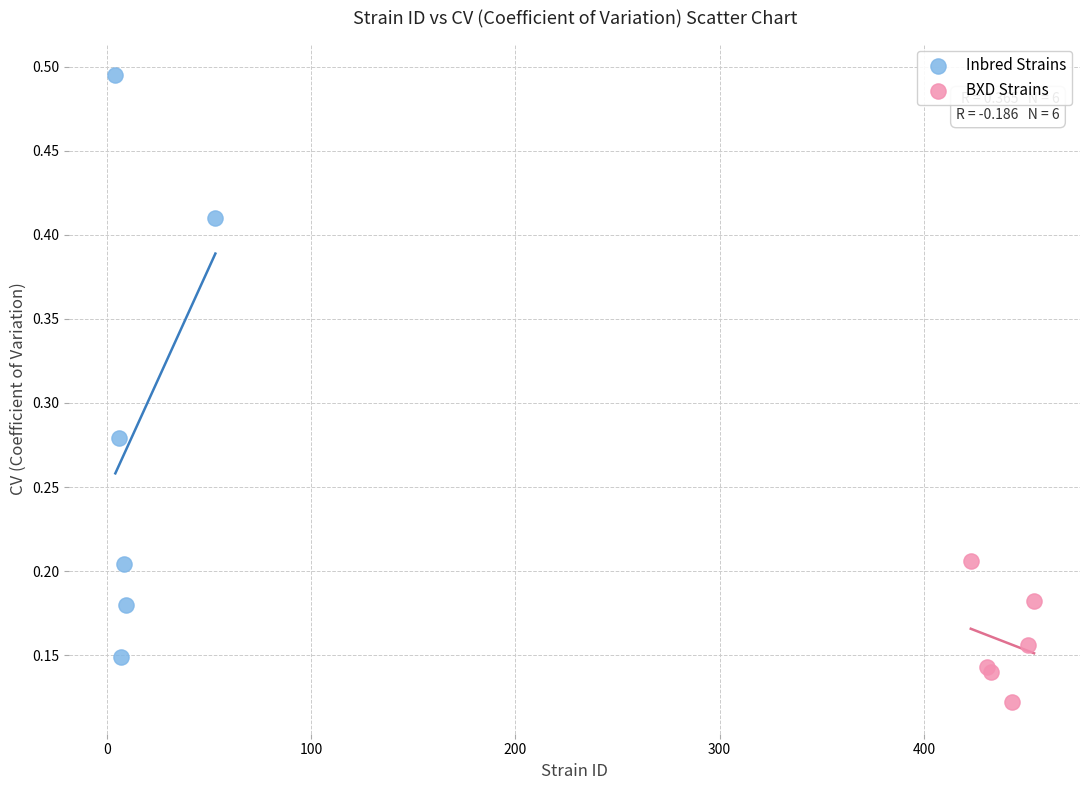

Which series contains the highest Y value?

Inbred Strains